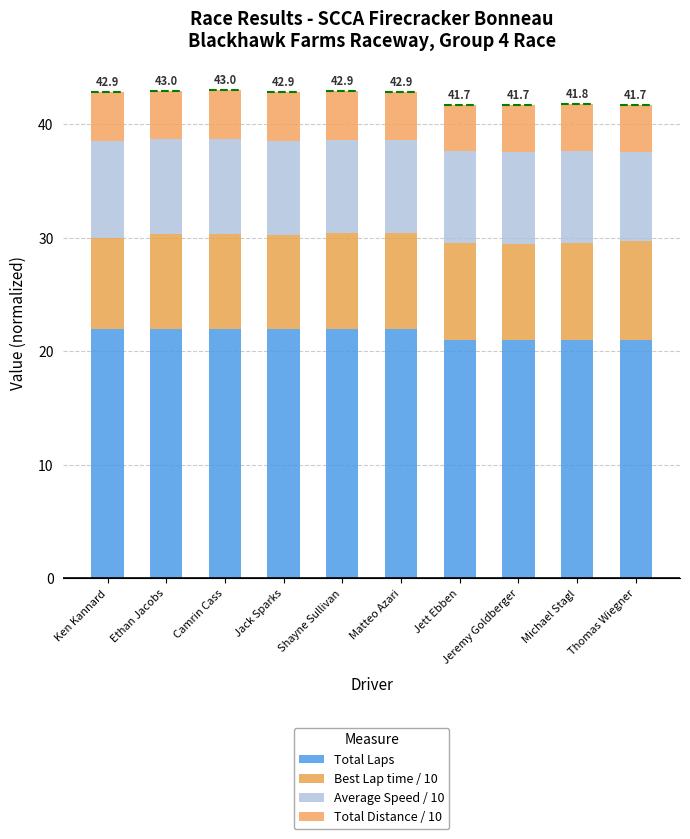

Where is Total Laps nearest to the value 21?

Jett Ebben